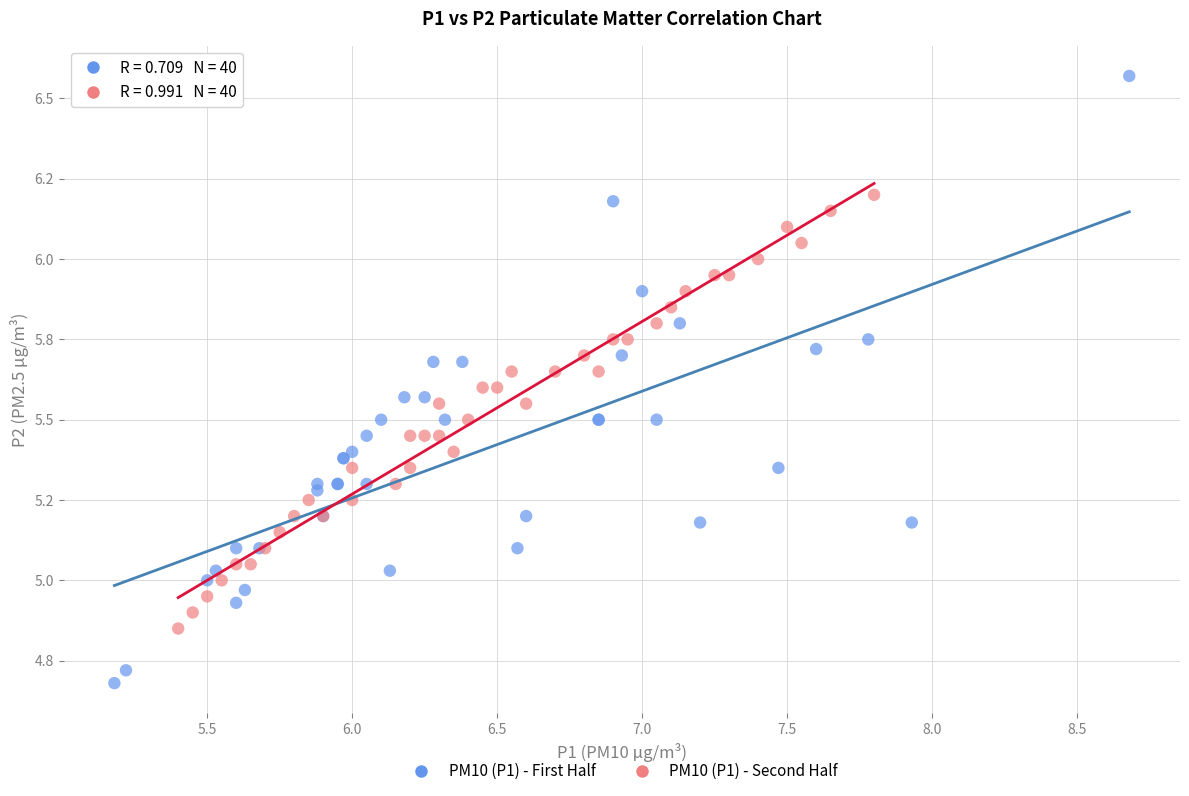

Which series contains the lowest Y value?

PM10 (P1) - First Half